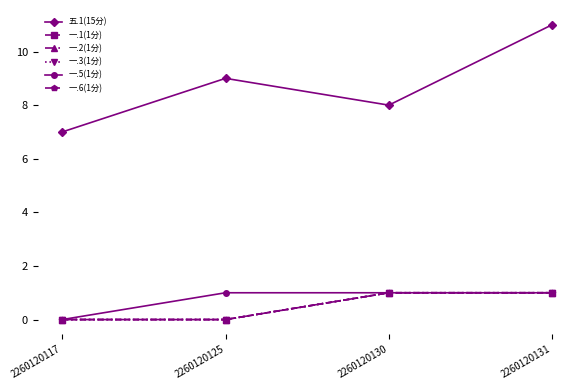

What is the sum of the 一.5(1分) values at 2260120131 and 2260120130?

2